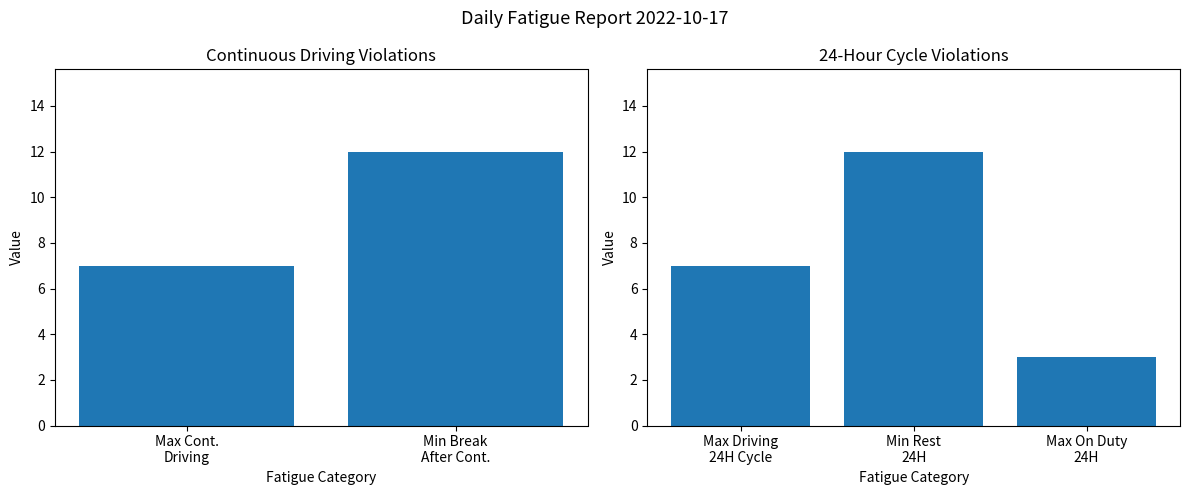

Rank the categories by value from highest to lowest.

Min Rest 24H, Max Driving 24H Cycle, Max On Duty 24H